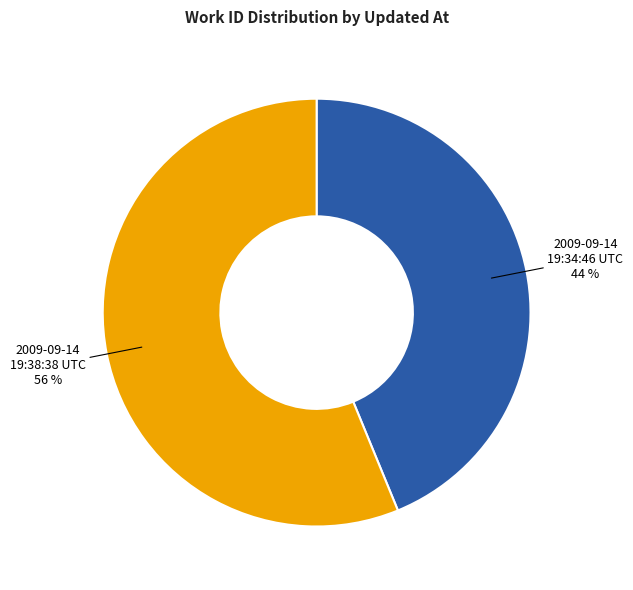

Is 2009-09-14 19:34:46 UTC the majority of the pie?

No